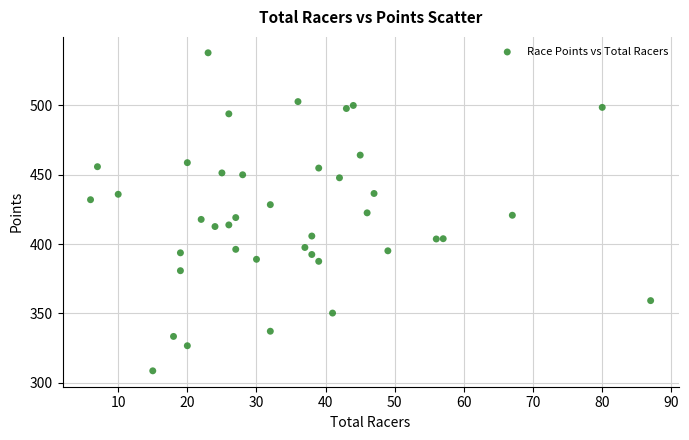

What is the range of X values (max minus min)?

81.0